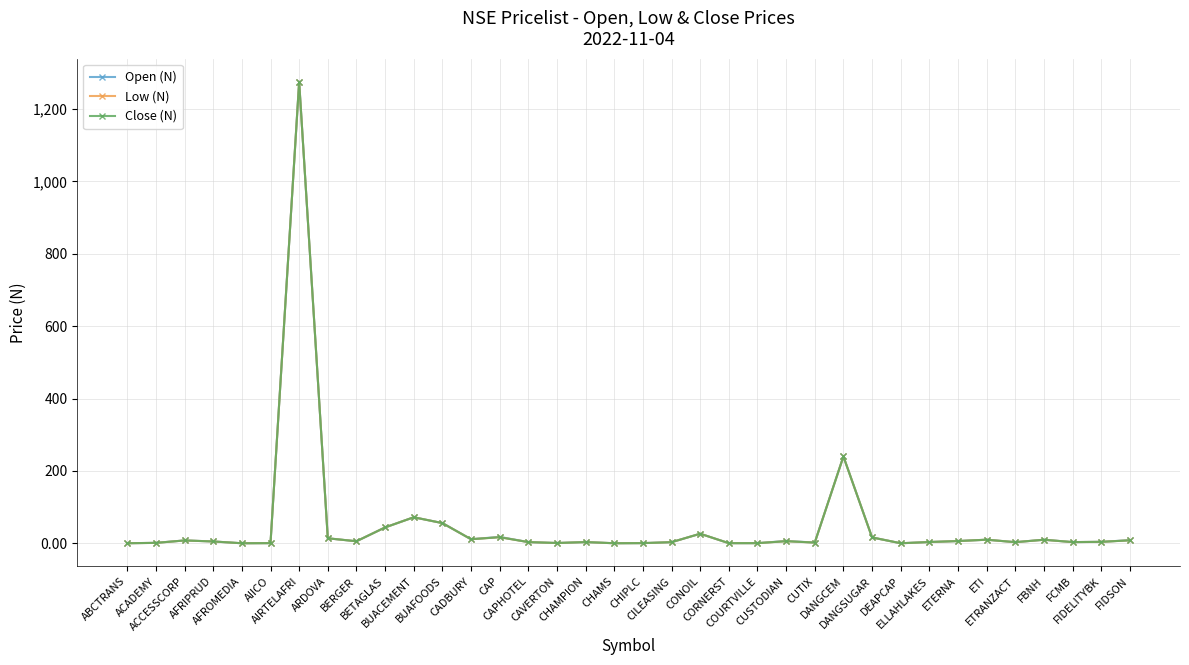

What is the maximum value for Open (N)?

1275.0